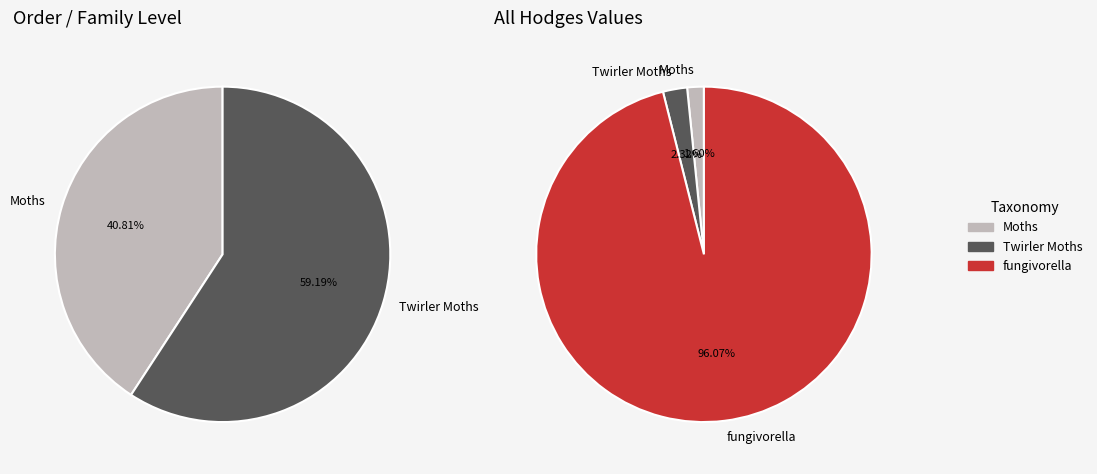

What portion of the pie excludes Insects?

100.0%